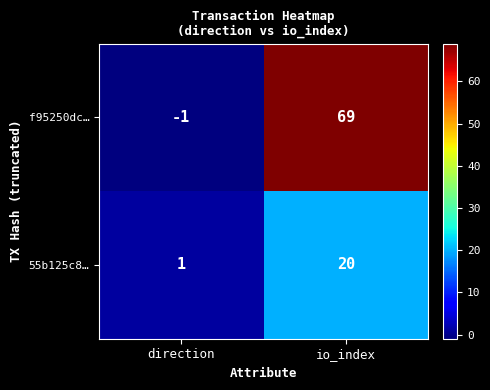

Reading right to left, transcribe all the data shown in this chart.

f95250dc…: io_index=69	direction=-1
55b125c8…: io_index=20	direction=1